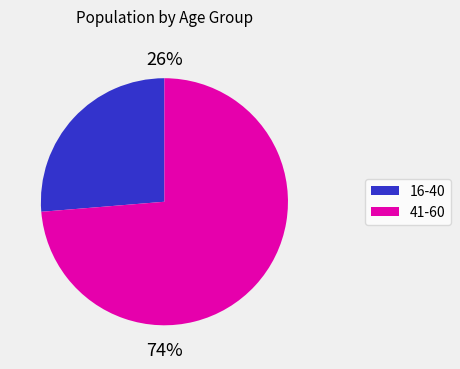

Count the number of slices in the pie.

2